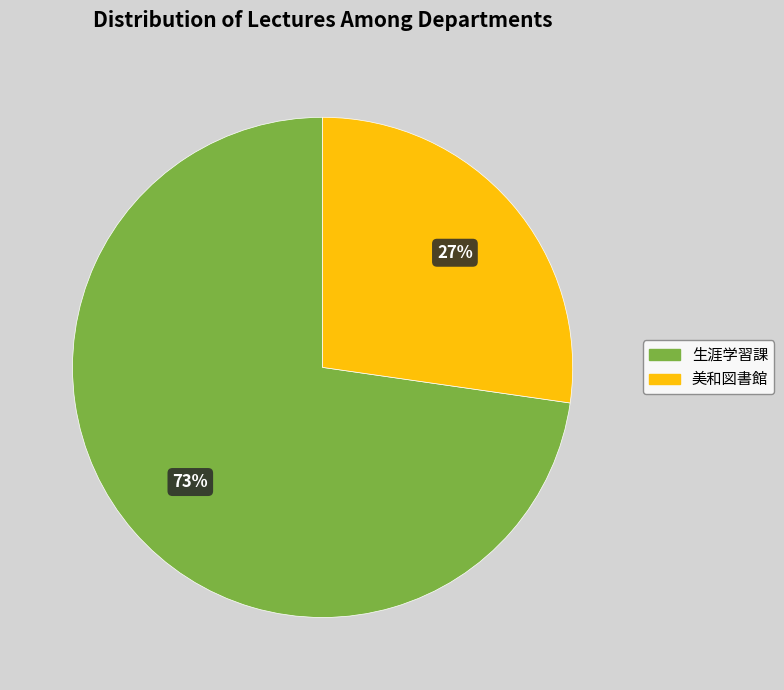

Which category has the smallest portion of the pie?

美和図書館